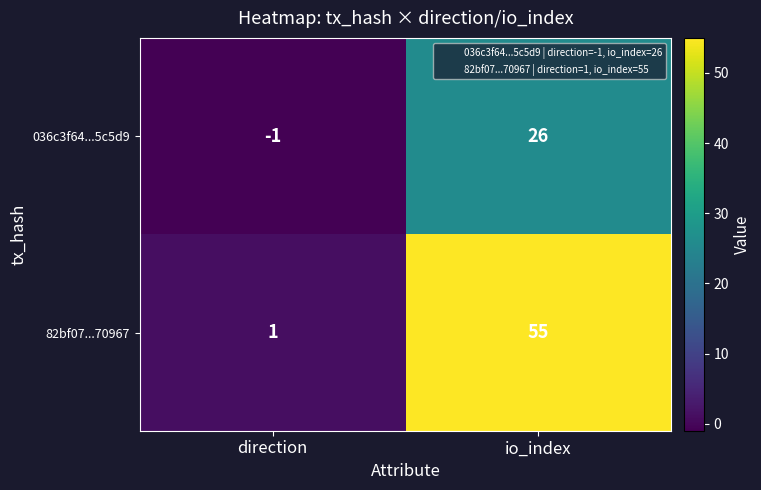

Which series has the widest spread of values?

82bf07...70967